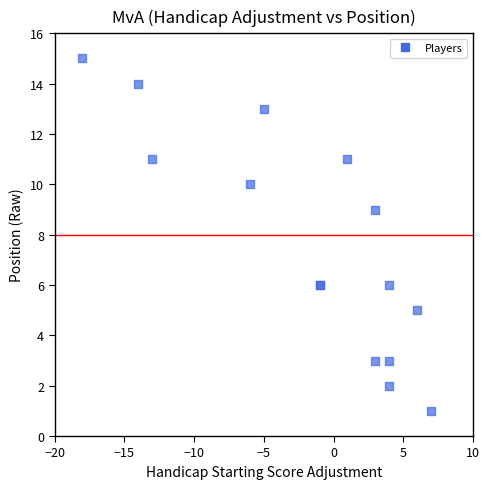

What Y value in the scatter plot is closest to 8?

9